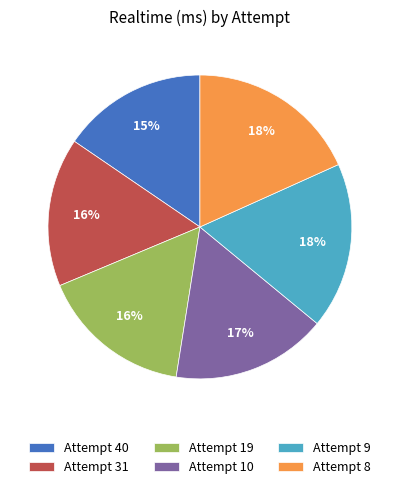

What percentage is the Attempt 31 slice, to the nearest percent?

16%